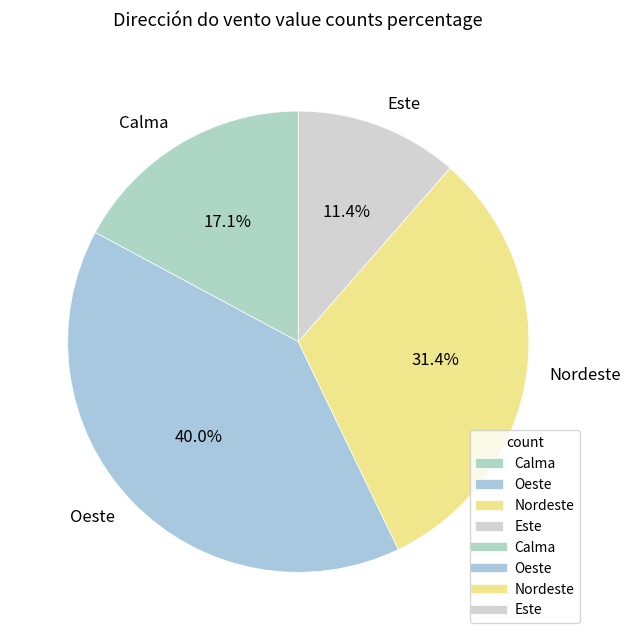

What is the largest slice in the pie chart?

Oeste